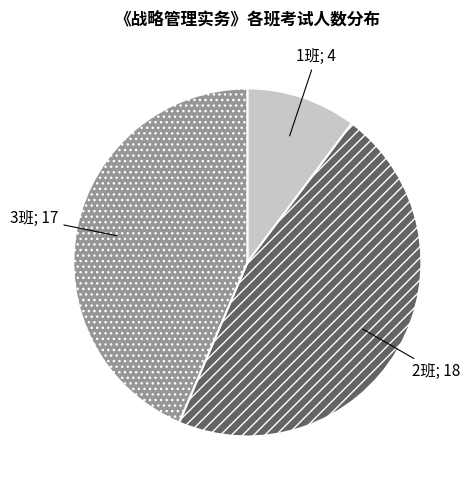

Is there a majority slice in this chart?

No